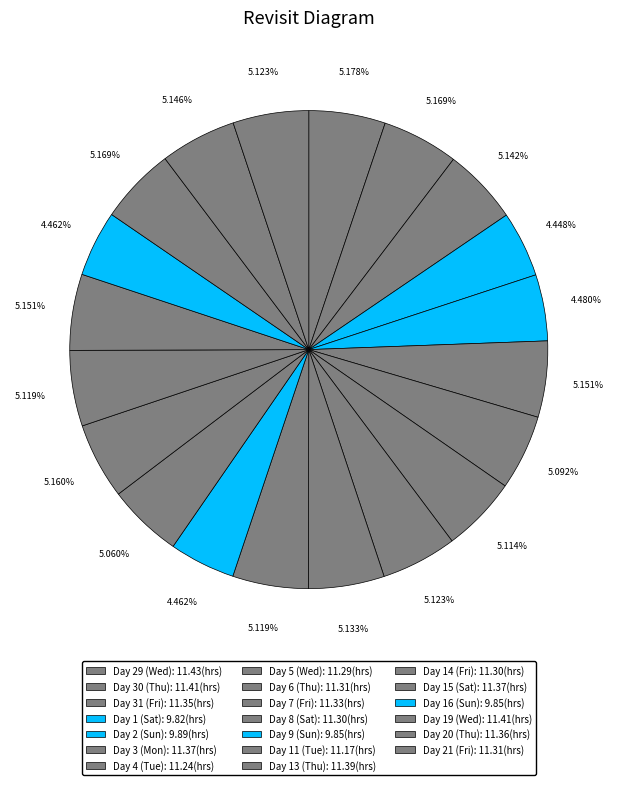

Which category has the biggest portion of the pie?

Day 29 (Wed)